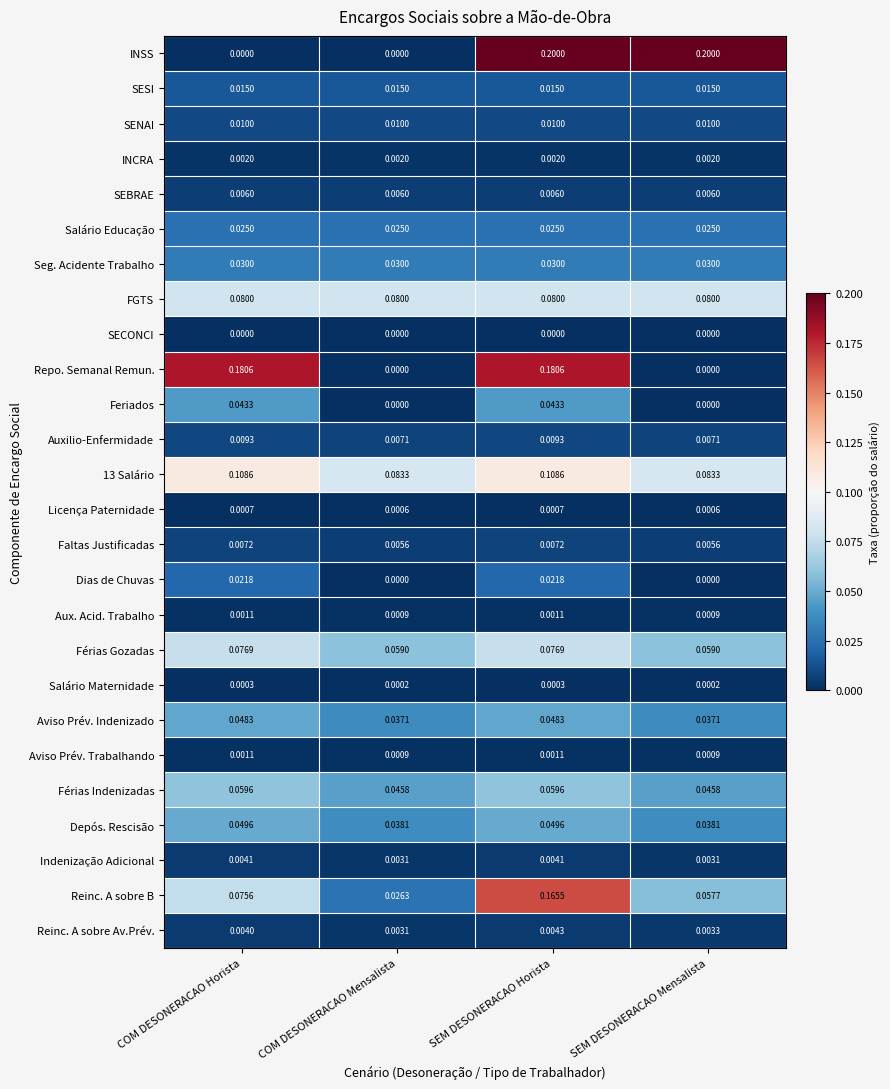

At which category is the sum across all series the highest?

SEM DESONERACAO Horista